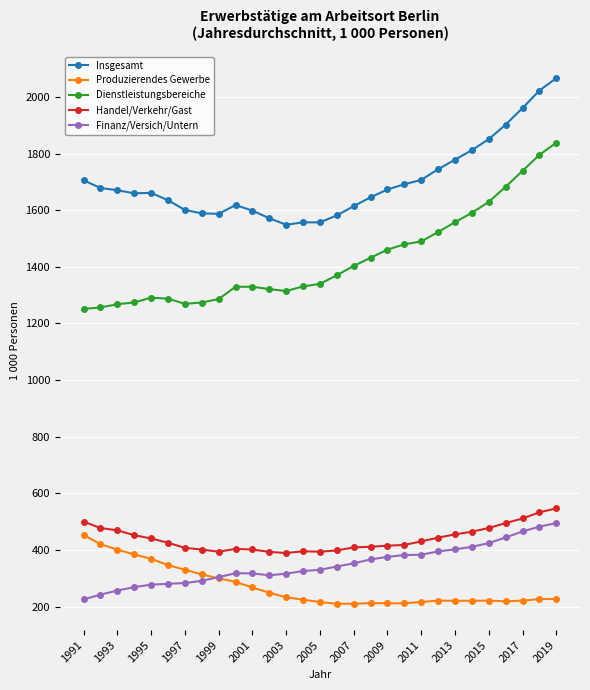

Is this an area chart (filled region under the line)?

No